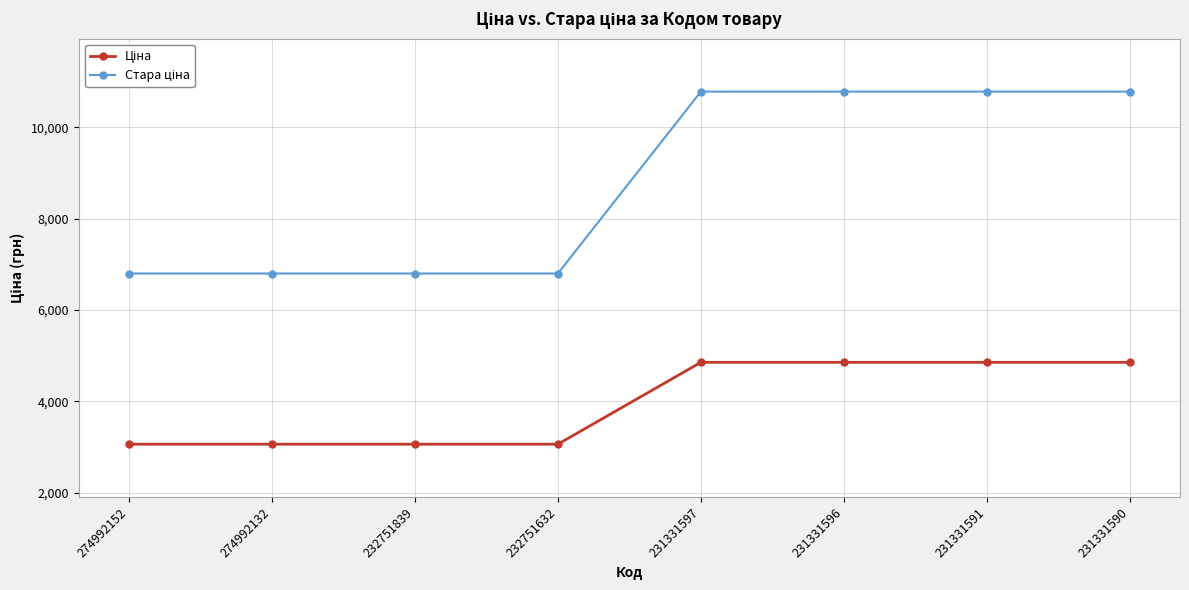

Does the chart have visible grid lines?

Yes